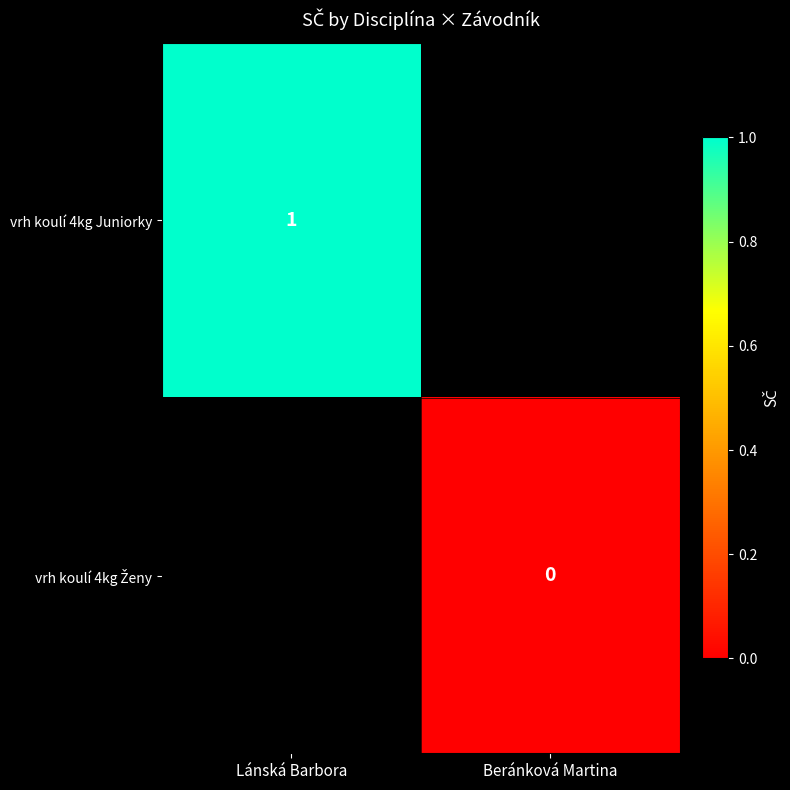

Is it true that vrh koulí 4kg Juniorky equals 1 at Lánská Barbora?

True